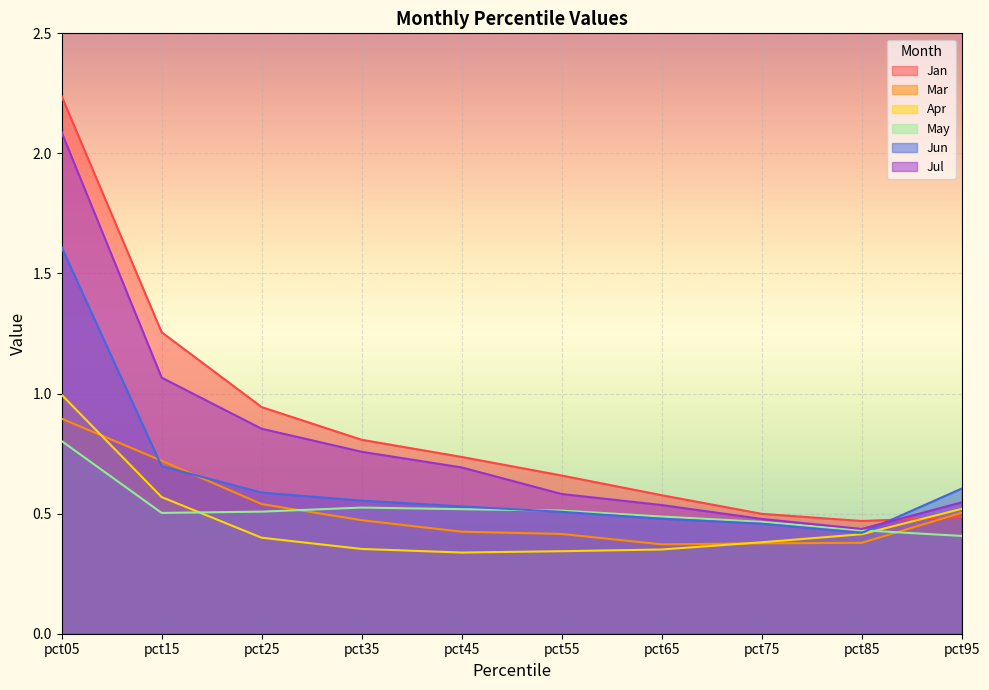

Which series has the largest range (max minus min)?

Jan